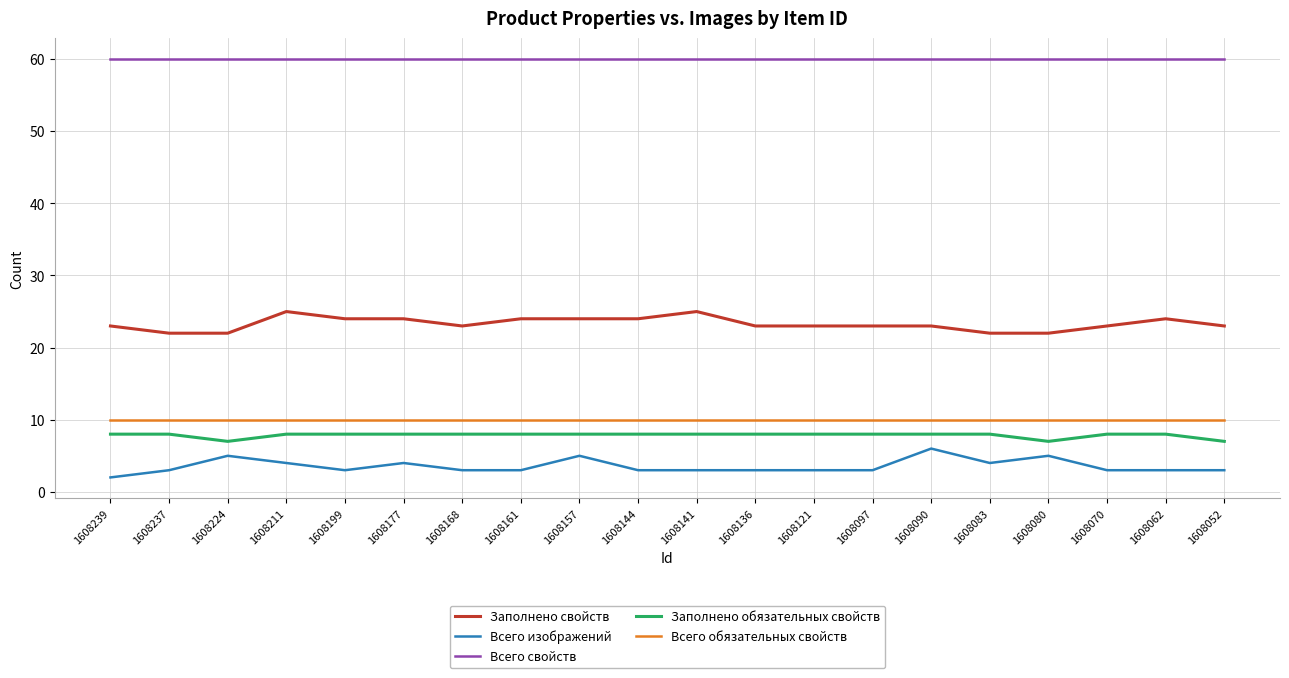

Reading left to right, transcribe all the data shown in this chart.

Заполнено свойств: 1608239=23	1608237=22	1608224=22	1608211=25	1608199=24	1608177=24	1608168=23	1608161=24	1608157=24	1608144=24	1608141=25	1608136=23	1608121=23	1608097=23	1608090=23	1608083=22	1608080=22	1608070=23	1608062=24	1608052=23
Всего изображений: 1608239=2	1608237=3	1608224=5	1608211=4	1608199=3	1608177=4	1608168=3	1608161=3	1608157=5	1608144=3	1608141=3	1608136=3	1608121=3	1608097=3	1608090=6	1608083=4	1608080=5	1608070=3	1608062=3	1608052=3
Всего свойств: 1608239=60	1608237=60	1608224=60	1608211=60	1608199=60	1608177=60	1608168=60	1608161=60	1608157=60	1608144=60	1608141=60	1608136=60	1608121=60	1608097=60	1608090=60	1608083=60	1608080=60	1608070=60	1608062=60	1608052=60
Заполнено обязательных свойств: 1608239=8	1608237=8	1608224=7	1608211=8	1608199=8	1608177=8	1608168=8	1608161=8	1608157=8	1608144=8	1608141=8	1608136=8	1608121=8	1608097=8	1608090=8	1608083=8	1608080=7	1608070=8	1608062=8	1608052=7
Всего обязательных свойств: 1608239=10	1608237=10	1608224=10	1608211=10	1608199=10	1608177=10	1608168=10	1608161=10	1608157=10	1608144=10	1608141=10	1608136=10	1608121=10	1608097=10	1608090=10	1608083=10	1608080=10	1608070=10	1608062=10	1608052=10